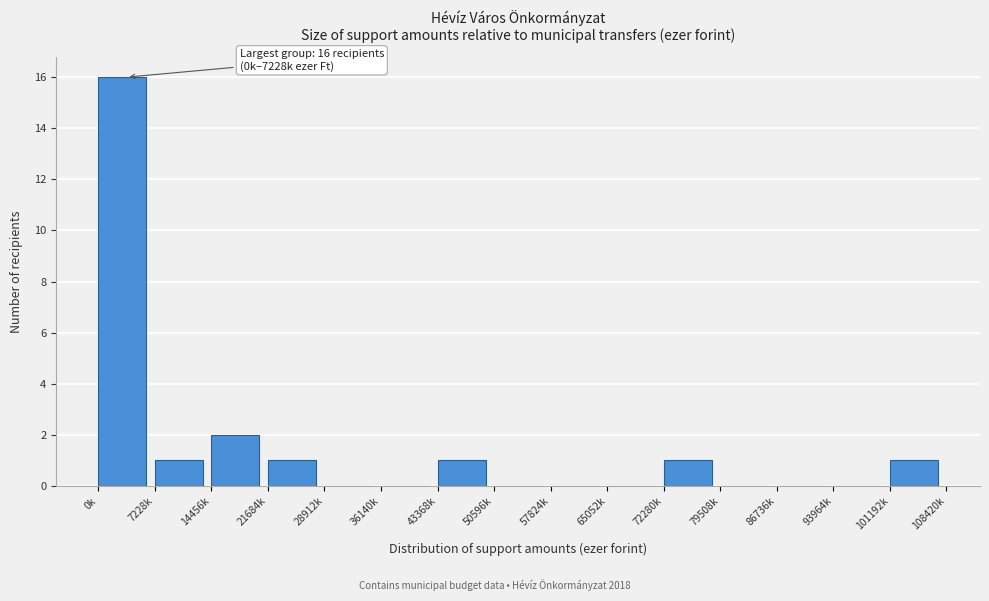

Reading left to right, list all the values displayed in this chart.

0k=16	7228k=1	14456k=2	21684k=1	28912k=0	36140k=0	43368k=1	50596k=0	57824k=0	65052k=0	72280k=1	79508k=0	86736k=0	93964k=0	101192k=1